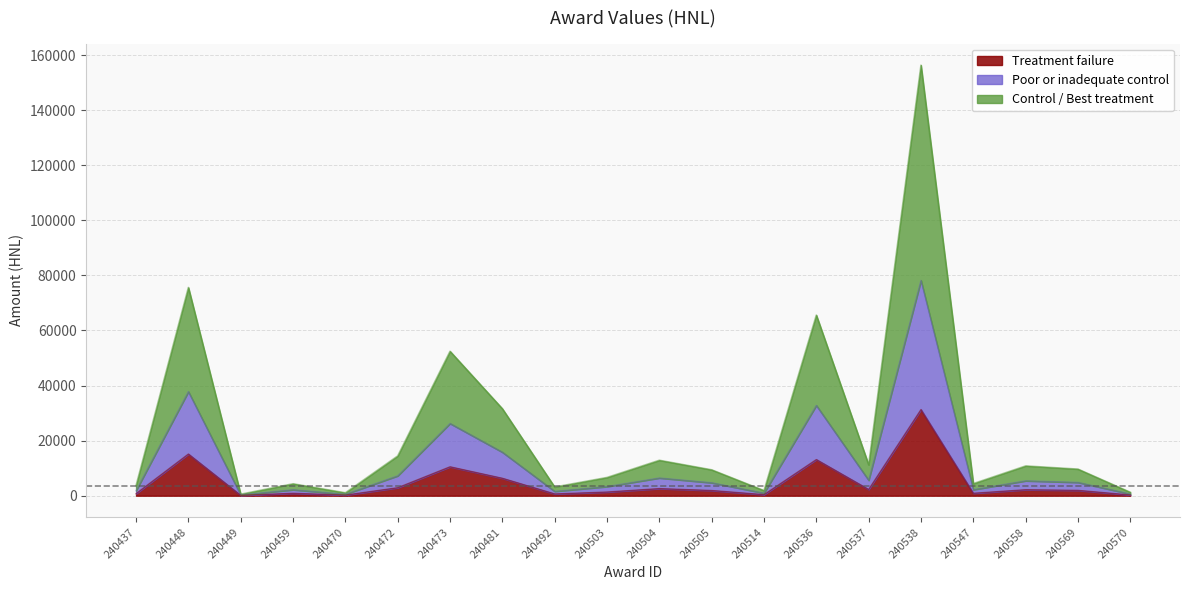

True or false: the data shows 1540.1 at 240459.

False